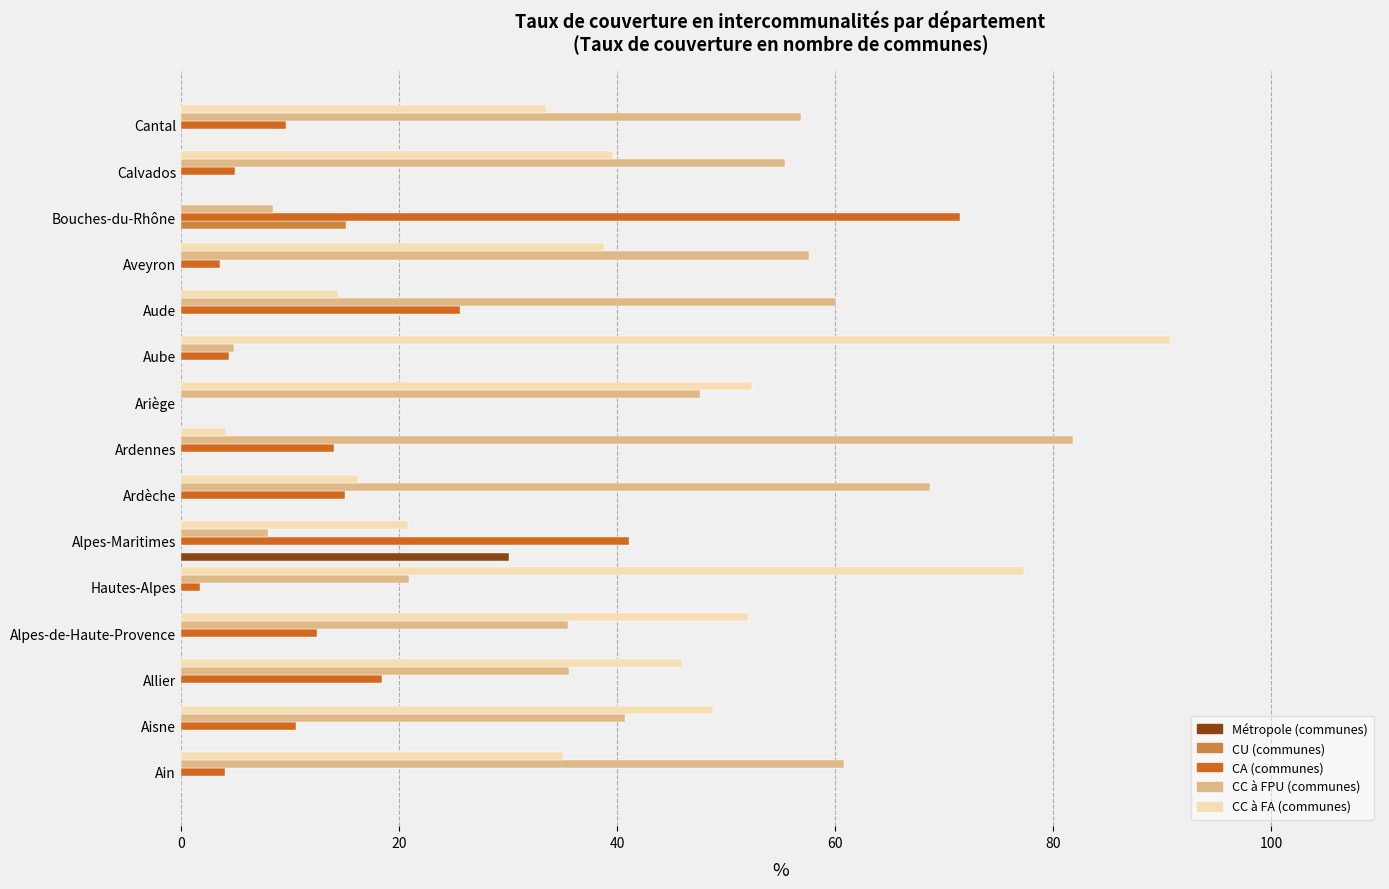

What is the total value across all series at Calvados?

100.0